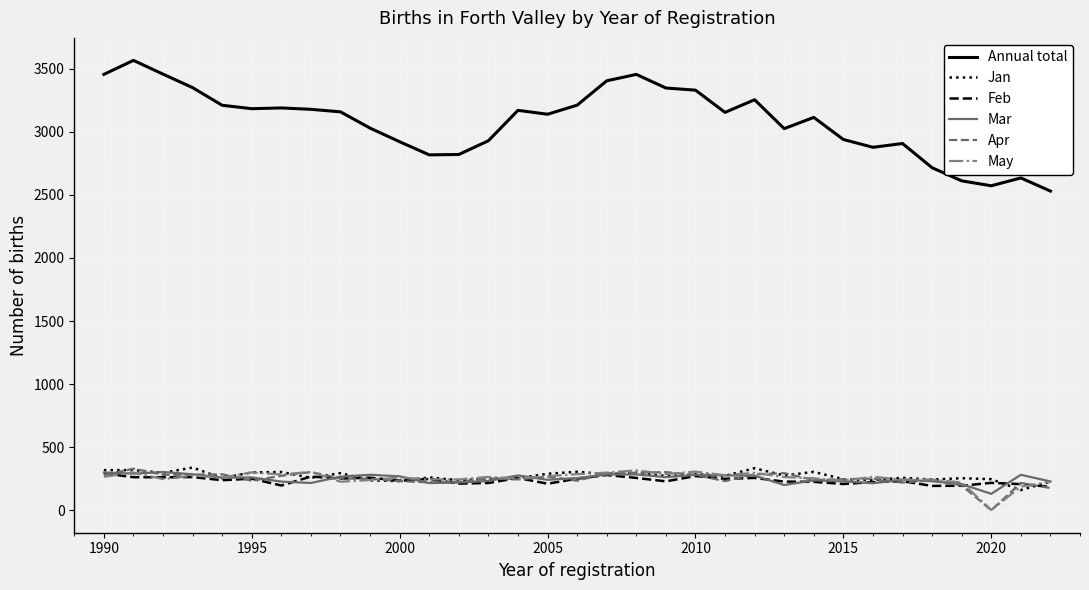

Which series has the largest total across all categories?

Annual total